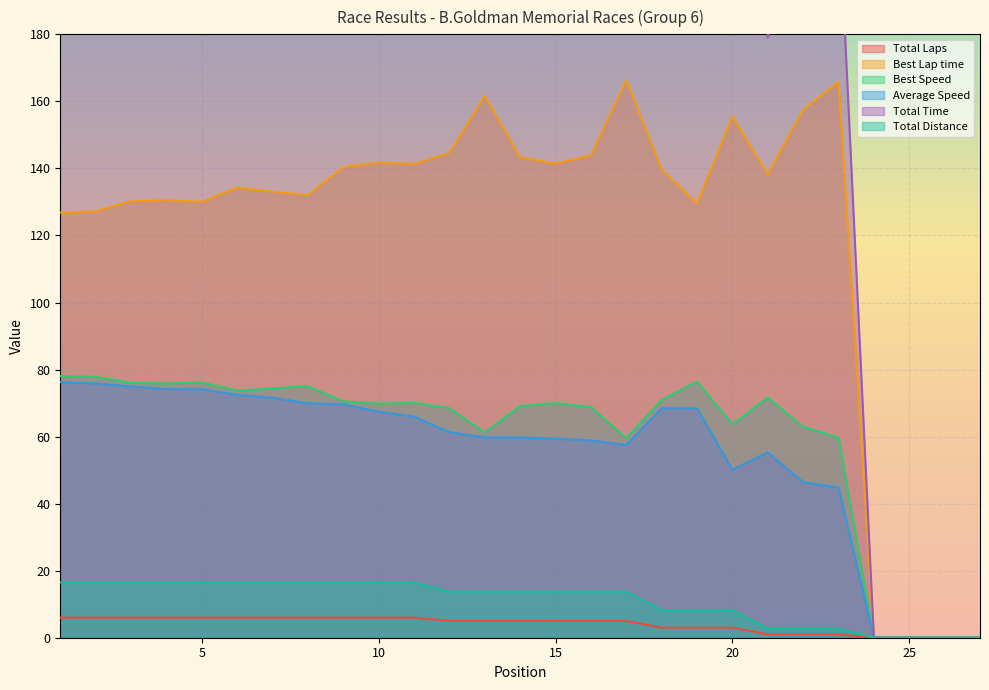

Reading left to right, transcribe all the data shown in this chart.

Total Laps: 1=6.0	2=6.0	3=6.0	4=6.0	5=6.0	6=6.0	7=6.0	8=6.0	9=6.0	10=6.0	11=6.0	12=5.0	13=5.0	14=5.0	15=5.0	16=5.0	17=5.0	18=3.0	19=3.0	20=3.0	21=1.0	22=1.0	23=1.0	24=0.0	25=0.0	26=0.0	27=0.0
Best Lap time: 1=126.8	2=127.2	3=130.2	4=130.5	5=130.0	6=134.3	7=133.1	8=132.0	9=140.4	10=141.7	11=141.3	12=144.6	13=161.7	14=143.3	15=141.5	16=143.9	17=166.4	18=139.6	19=129.6	20=155.5	21=138.2	22=157.4	23=165.8	24=0.0	25=0.0	26=0.0	27=0.0
Best Speed: 1=78.1	2=77.8	3=76.0	4=75.9	5=76.1	6=73.7	7=74.4	8=75.0	9=70.5	10=69.8	11=70.0	12=68.5	13=61.2	14=69.1	15=70.0	16=68.8	17=59.5	18=70.9	19=76.4	20=63.7	21=71.6	22=62.9	23=59.7	24=0.0	25=0.0	26=0.0	27=0.0
Average Speed: 1=76.3	2=75.8	3=75.0	4=74.2	5=74.1	6=72.5	7=71.6	8=70.0	9=69.6	10=67.4	11=66.0	12=61.3	13=59.8	14=59.7	15=59.4	16=58.9	17=57.5	18=68.4	19=68.4	20=50.2	21=55.3	22=46.4	23=44.8	24=0.0	25=0.0	26=0.0	27=0.0
Total Time: 1=778.9	2=783.1	3=792.3	4=801.0	5=801.5	6=819.2	7=829.6	8=849.0	9=853.5	10=880.7	11=900.6	12=807.3	13=828.1	14=828.6	15=833.9	16=841.0	17=860.6	18=433.9	19=434.0	20=592.1	21=179.0	22=213.4	23=221.0	24=0.0	25=0.0	26=0.0	27=0.0
Total Distance: 1=16.5	2=16.5	3=16.5	4=16.5	5=16.5	6=16.5	7=16.5	8=16.5	9=16.5	10=16.5	11=16.5	12=13.8	13=13.8	14=13.8	15=13.8	16=13.8	17=13.8	18=8.2	19=8.2	20=8.2	21=2.8	22=2.8	23=2.8	24=0.0	25=0.0	26=0.0	27=0.0